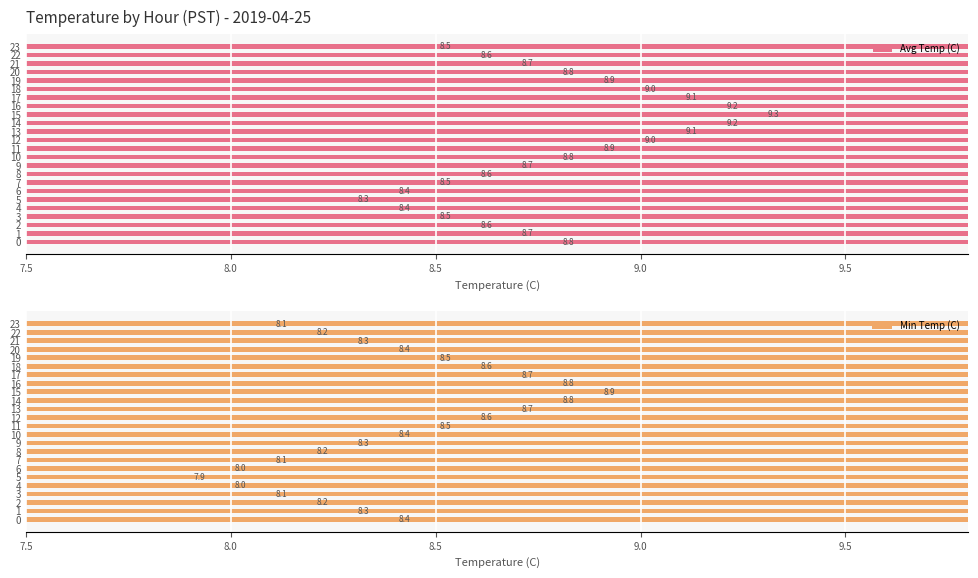

Between 0 and 19, which series saw the biggest shift?

Min Temp (C)